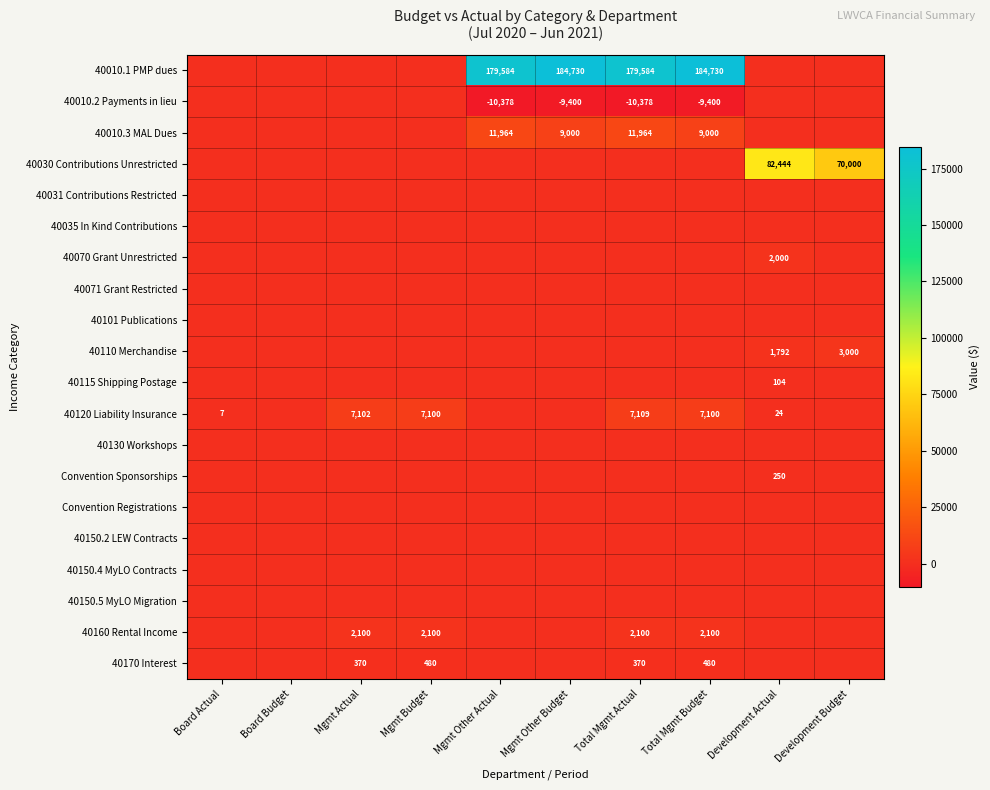

Is it true that 40110 Merchandise equals 1792 at Development Actual?

True